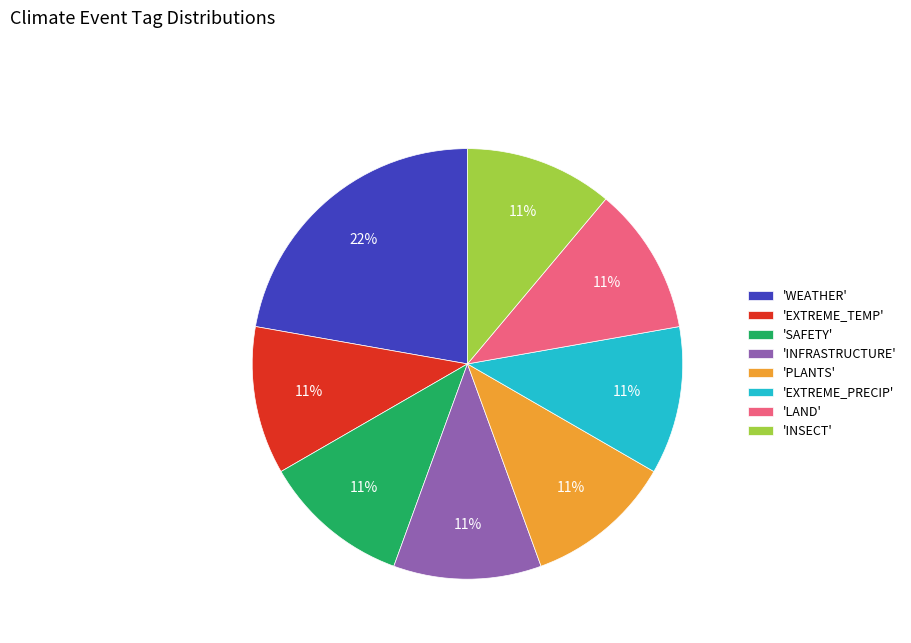

What percentage is the 'EXTREME_PRECIP' slice, to the nearest percent?

11%